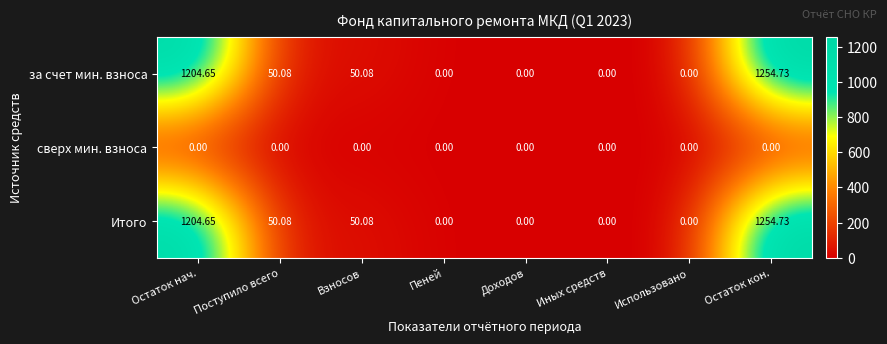

At which category does the chart reach its peak across all series?

Остаток кон.